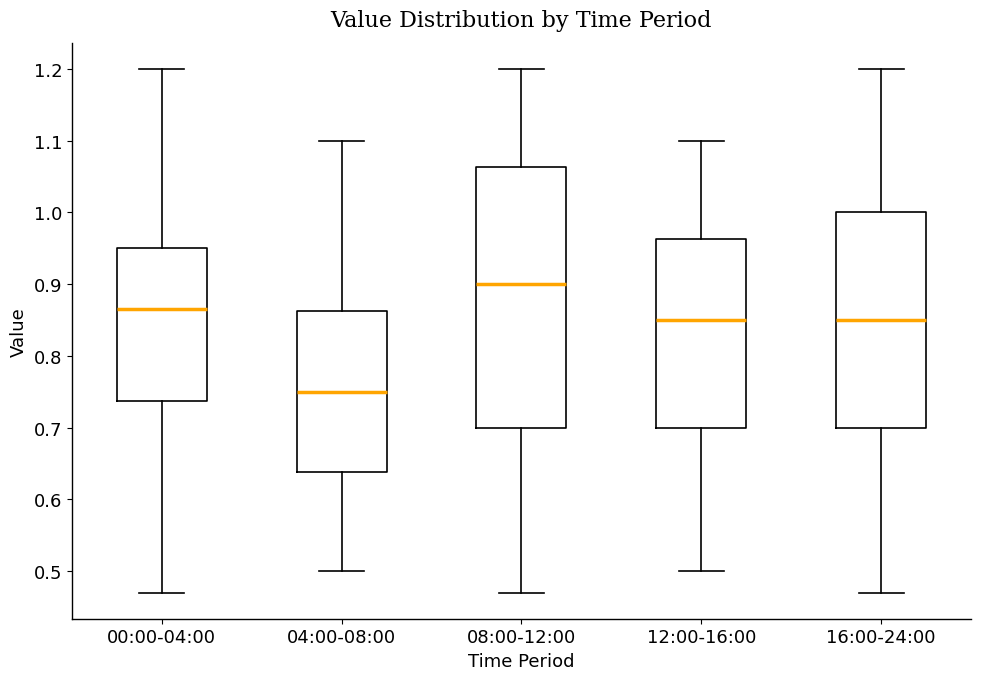

Which box is the tallest, from its lower edge to its upper edge?

08:00-12:00